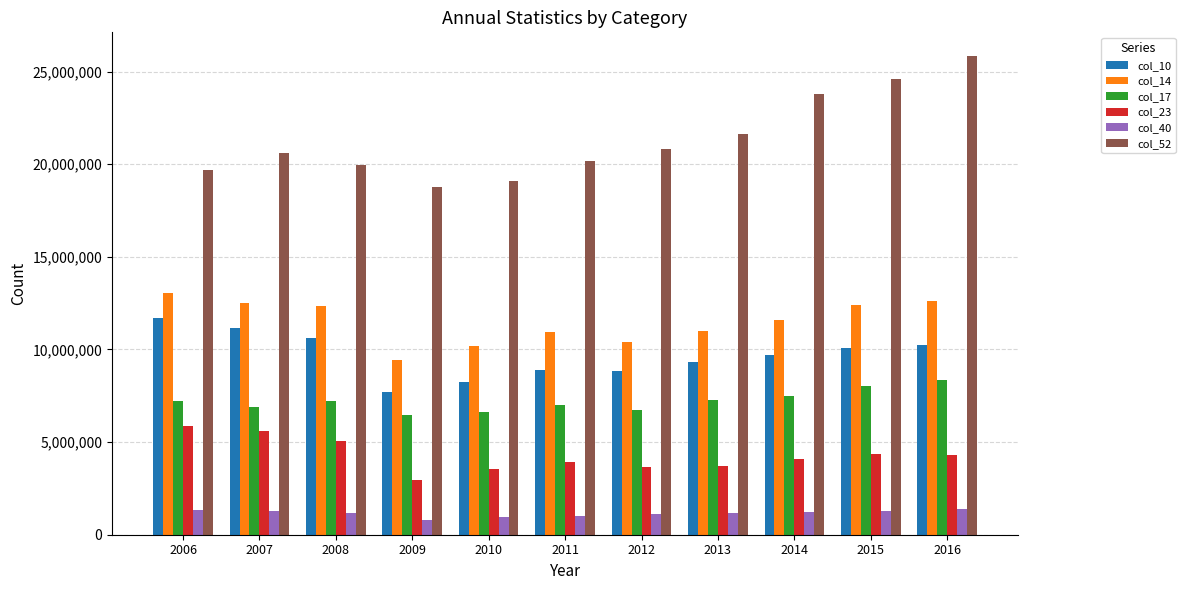

Does the chart contain any negative values?

No